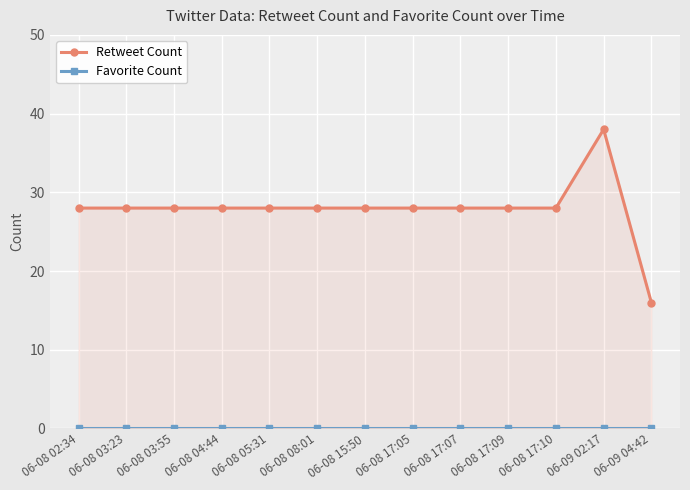

How many series are shown in this chart?

2